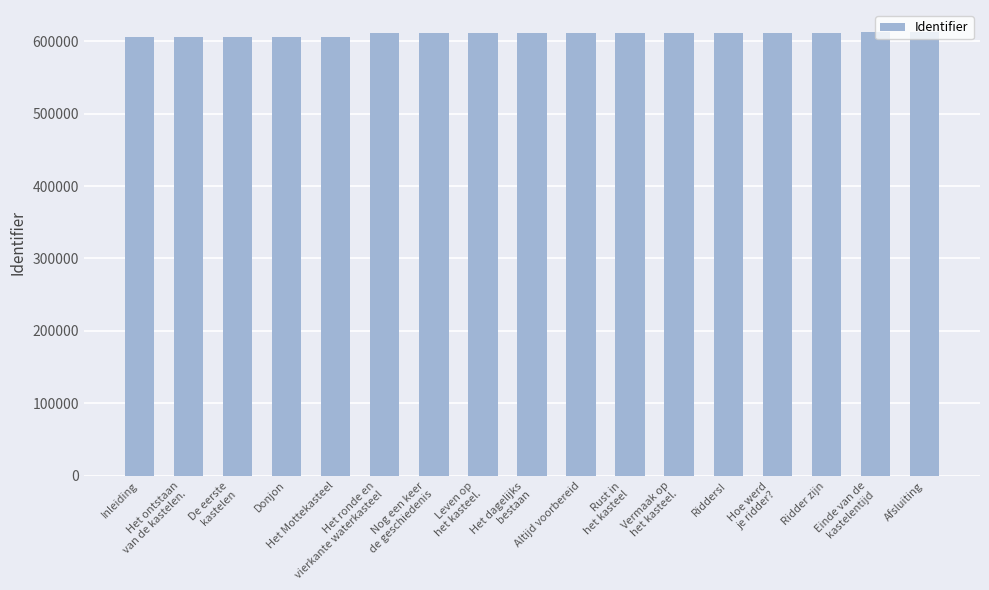

The chart shows a value of 606342 at Het Mottekasteel. True or false?

True